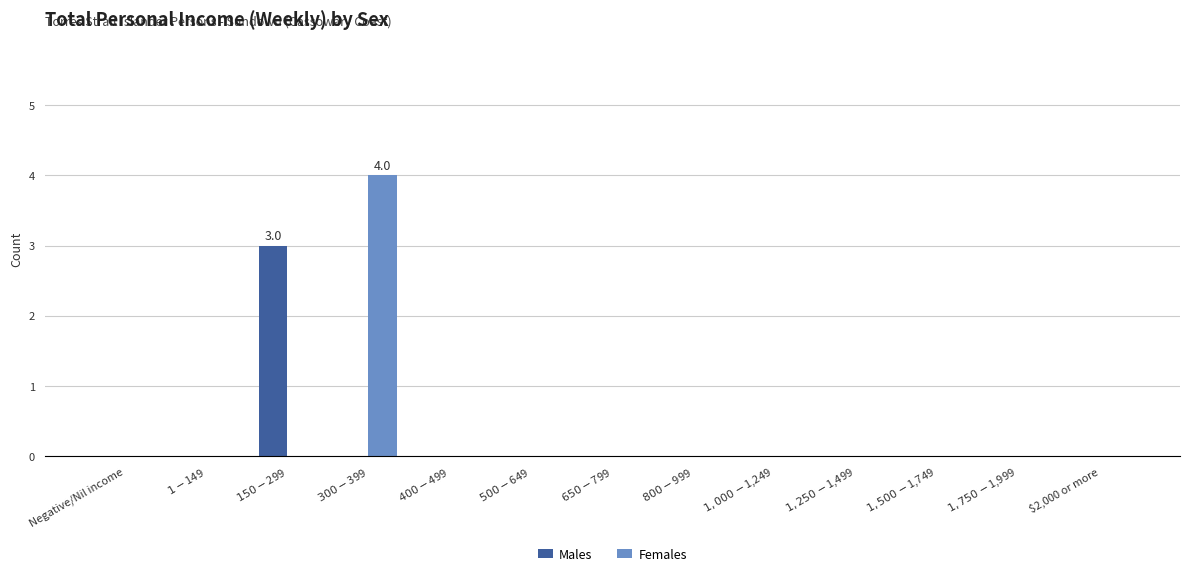

Which series has the widest spread of values?

Females